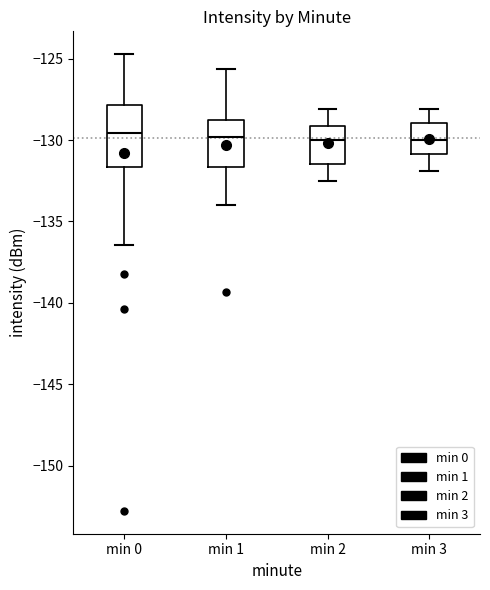

Where is the upper edge of the box for min 1 on the y-axis? The values are not printed on the chart, so give them approximately, as read against the axis.

-128.5